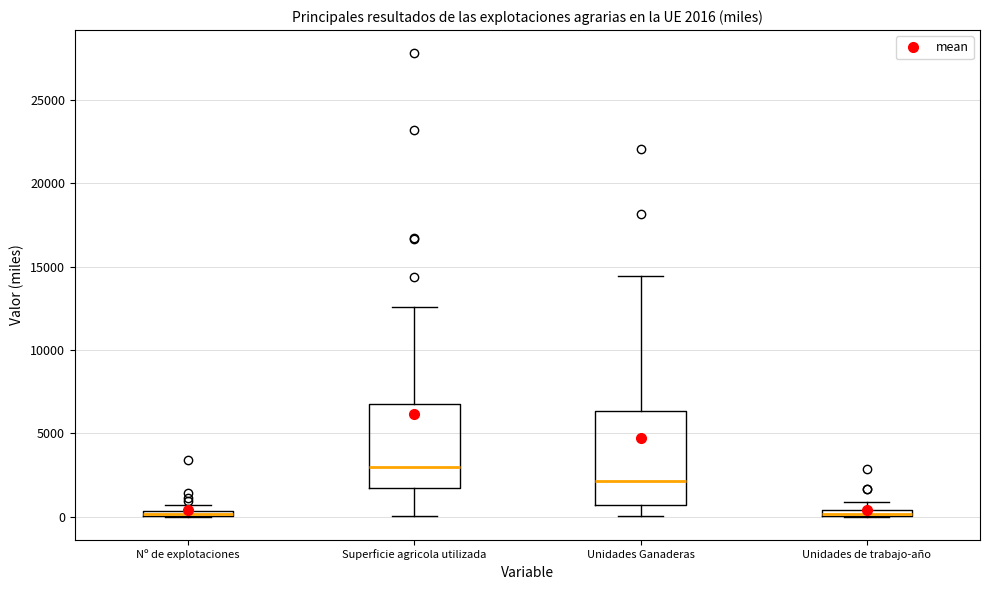

Which box is the tallest, from its lower edge to its upper edge?

Unidades Ganaderas